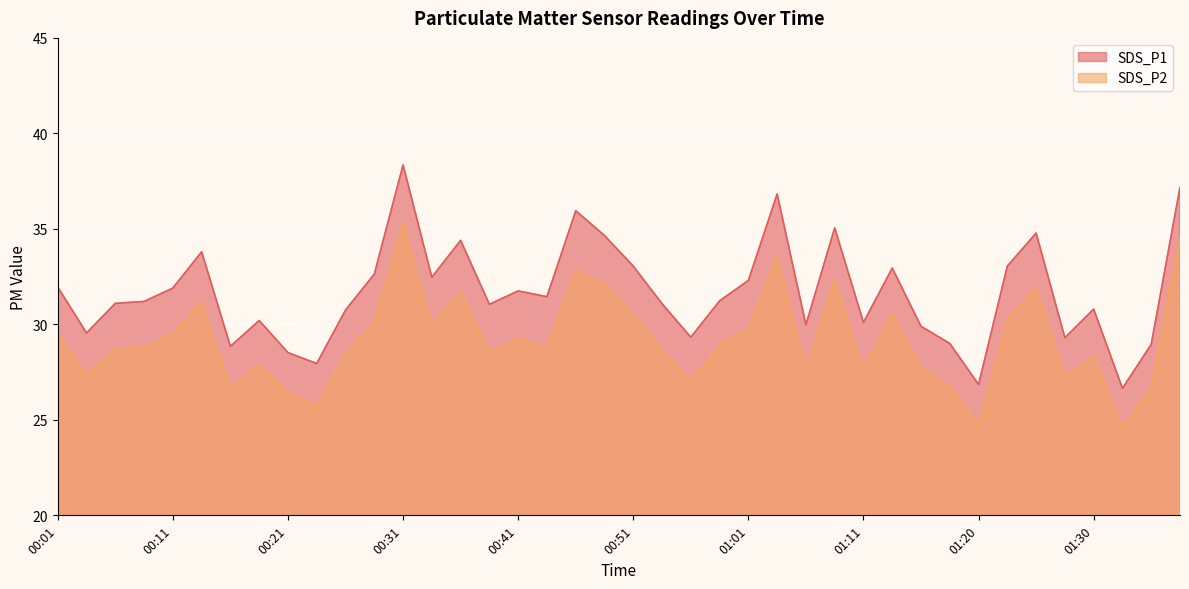

What position from the left is 01:06?

27